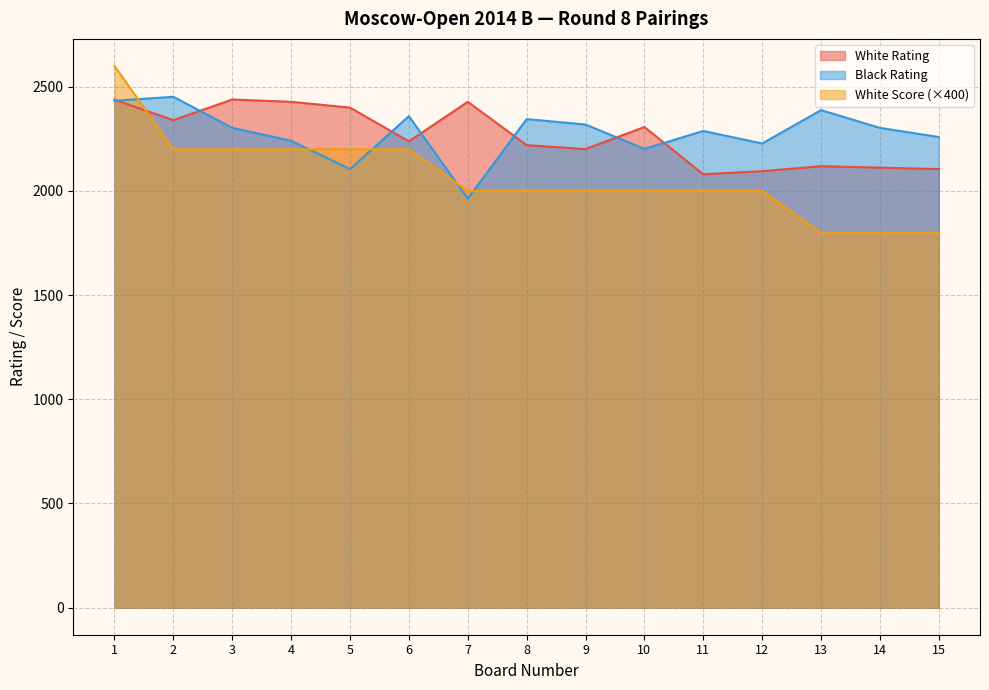

Between 9 and 13, which is larger?

9